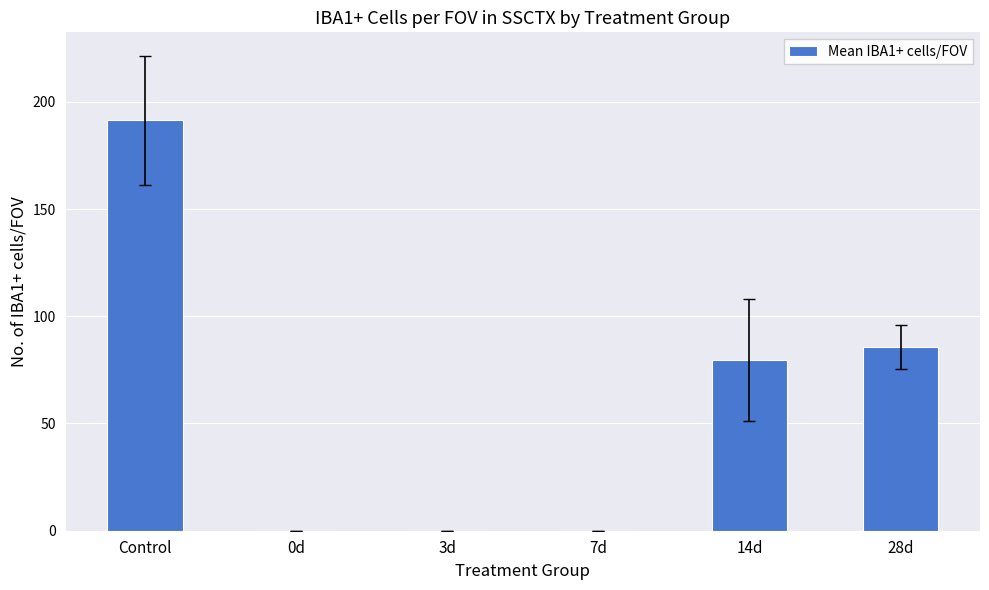

What is the sum of all values?

356.8